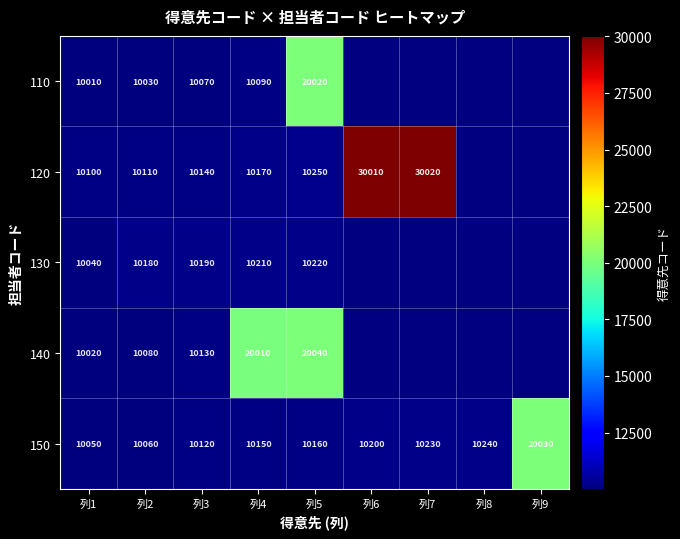

Rank the categories by 150 value from highest to lowest.

列9, 列8, 列7, 列6, 列5, 列4, 列3, 列2, 列1